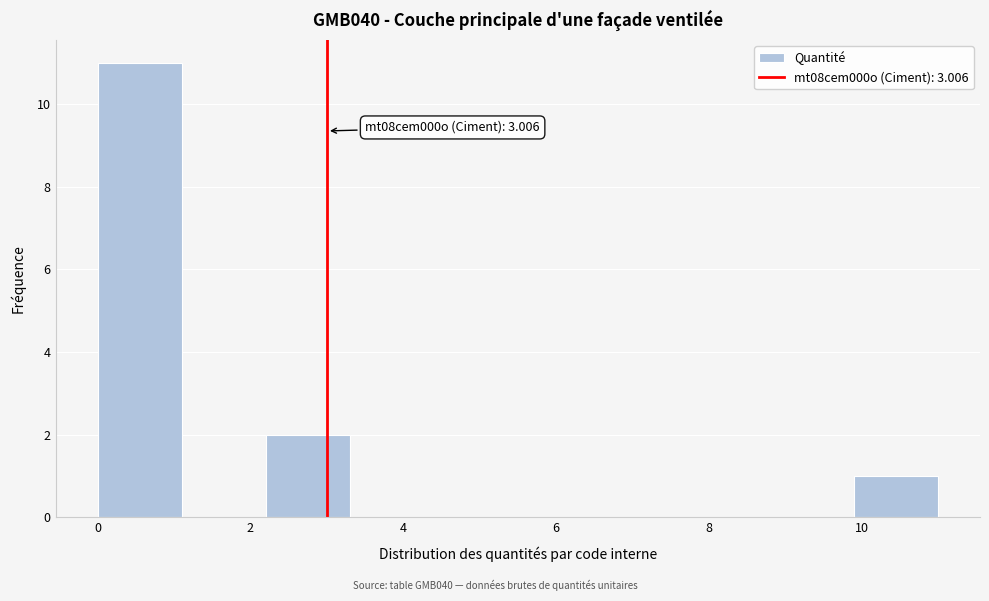

Which range on the x-axis has the tallest bar?

0.0 to 1.2